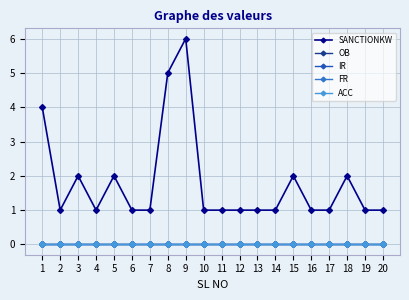

True or false: SANCTIONKW and ACC cross at least once.

False